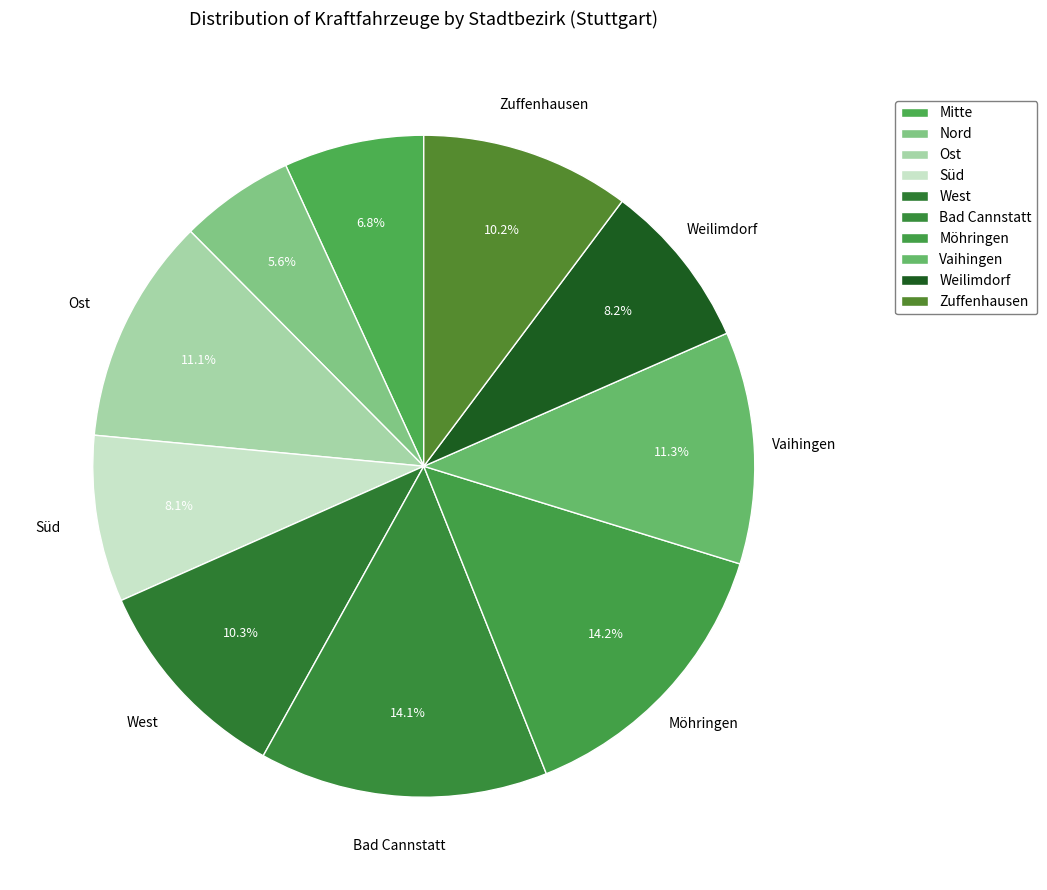

Count the number of slices in the pie.

10